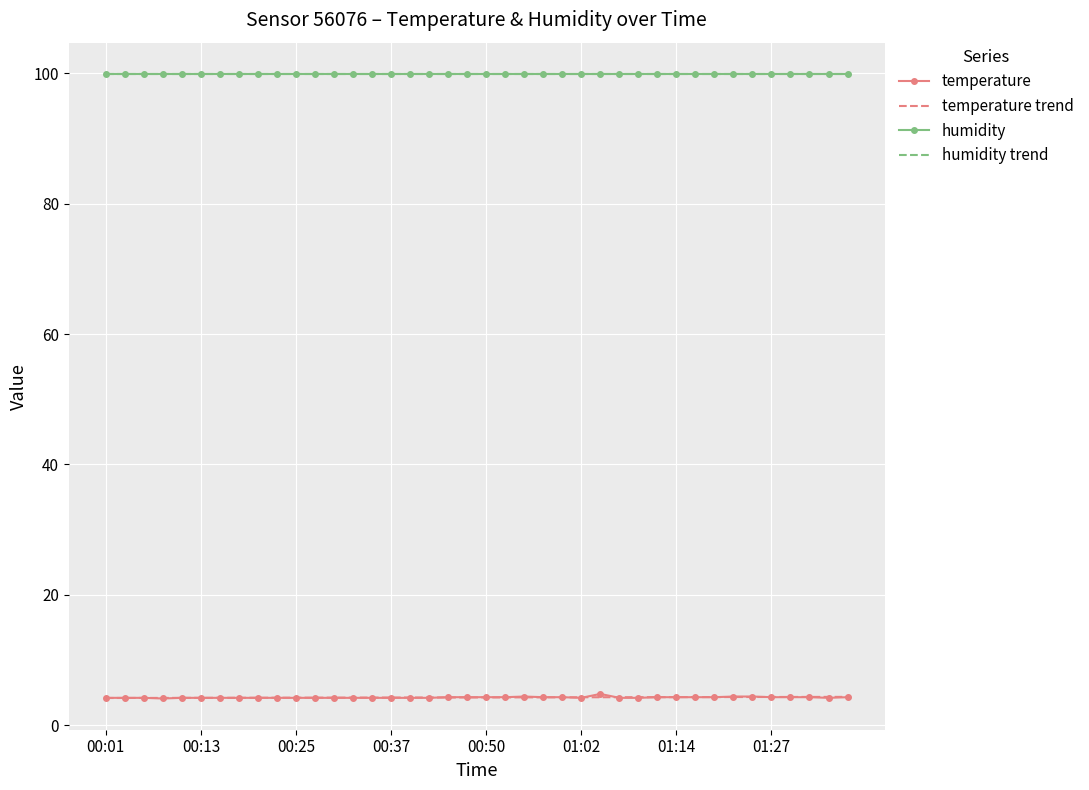

What is the sum of all temperature trend values?

170.5